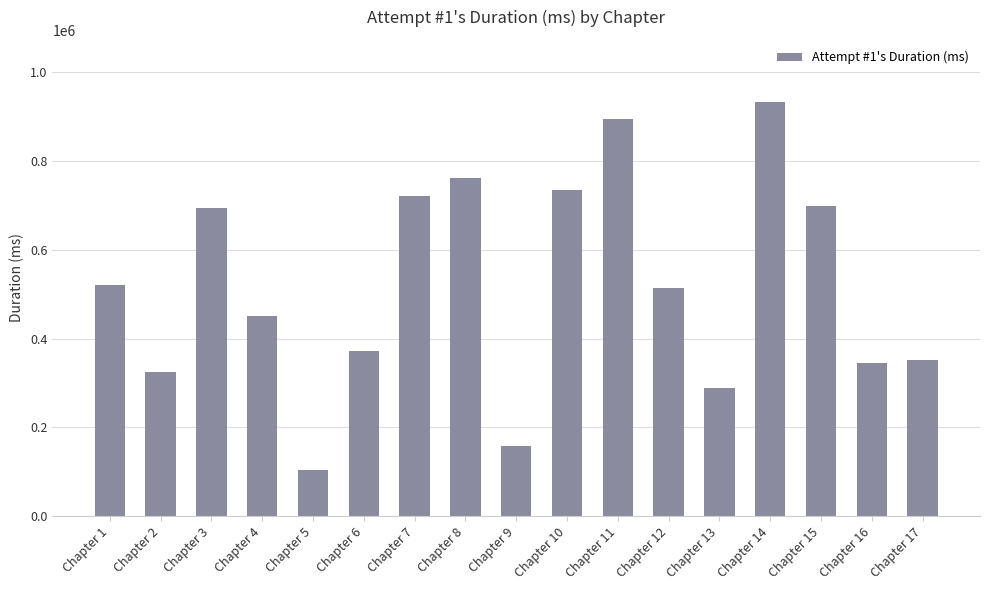

Is it true that the value at Chapter 3 is 980139?

False